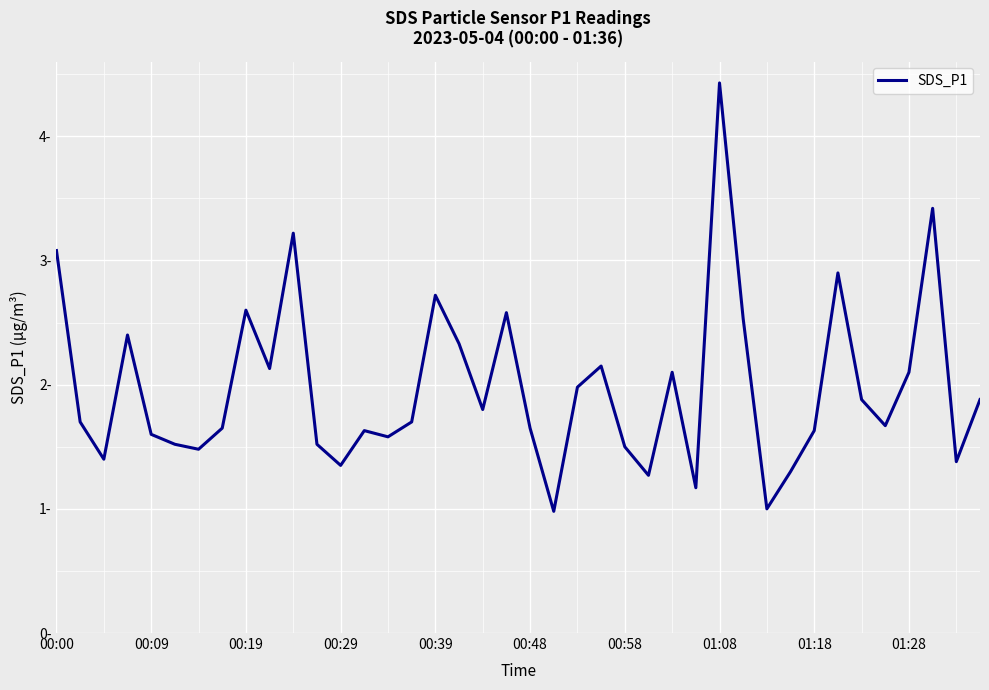

Is this an area chart (filled region under the line)?

No